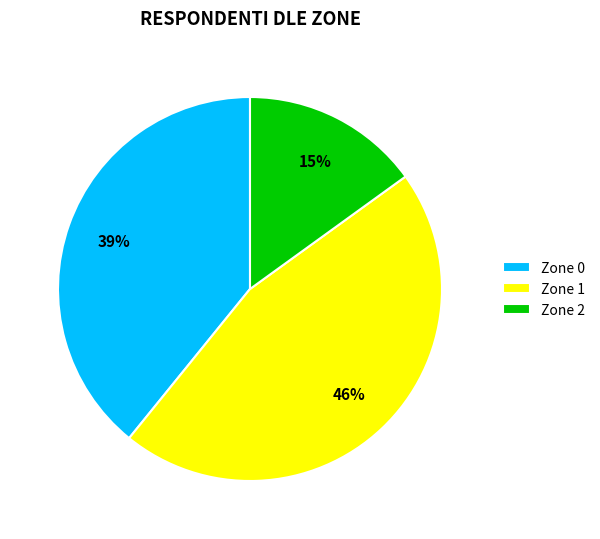

Is the sum of Zone 0 and Zone 1 greater than half?

Yes